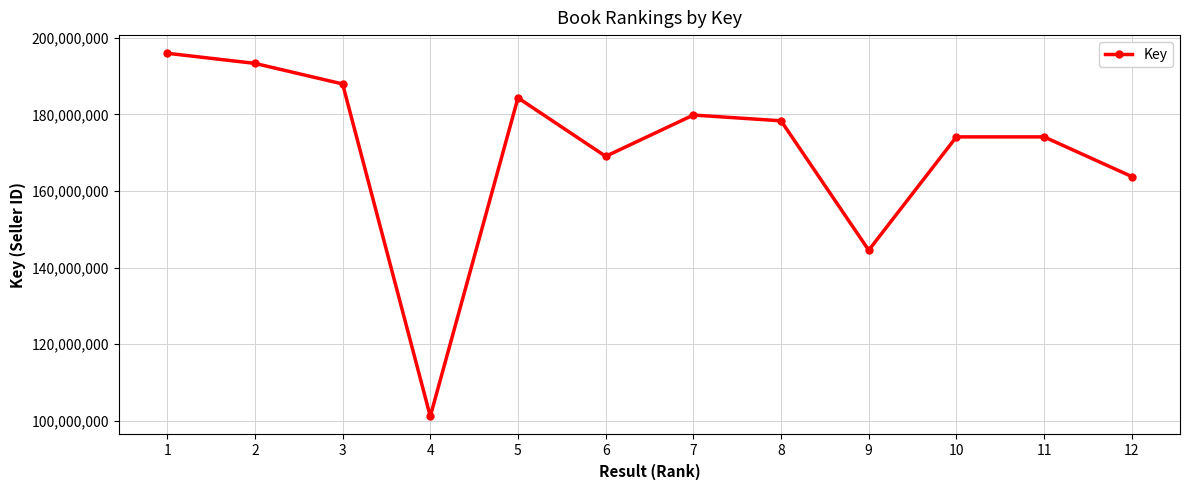

What is the difference between the maximum and minimum values?

94818656